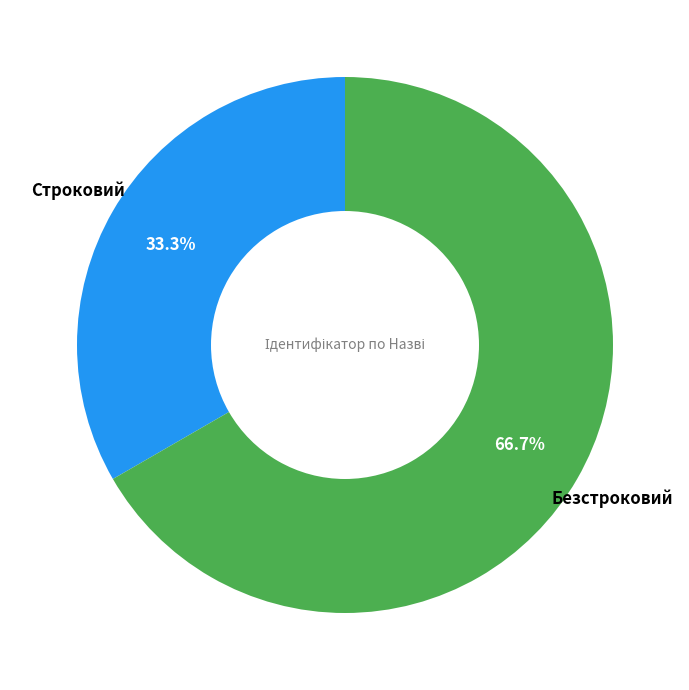

Does any single category account for the majority?

Yes